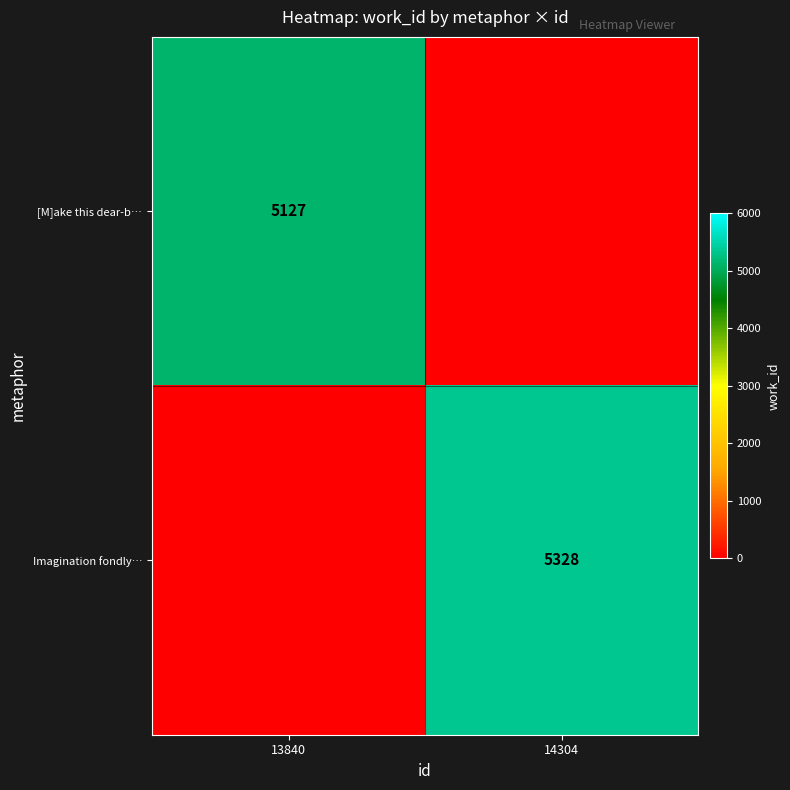

True or false: Imagination fondly… has a value of 5328 at 14304.

True